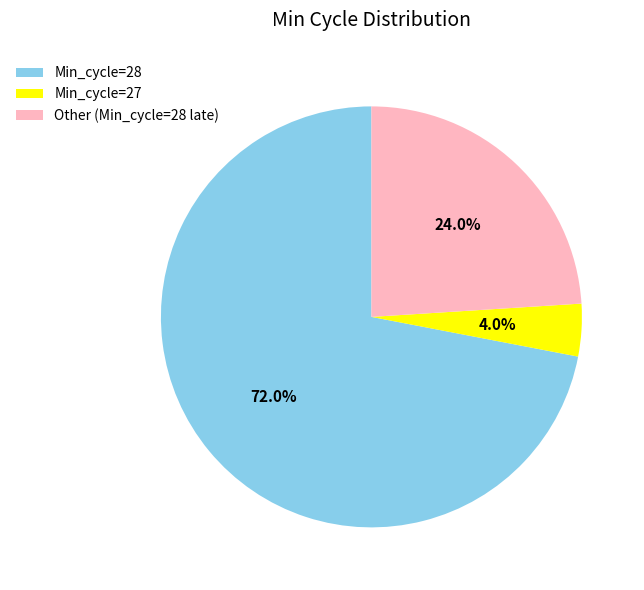

How many segments does this pie chart have?

3